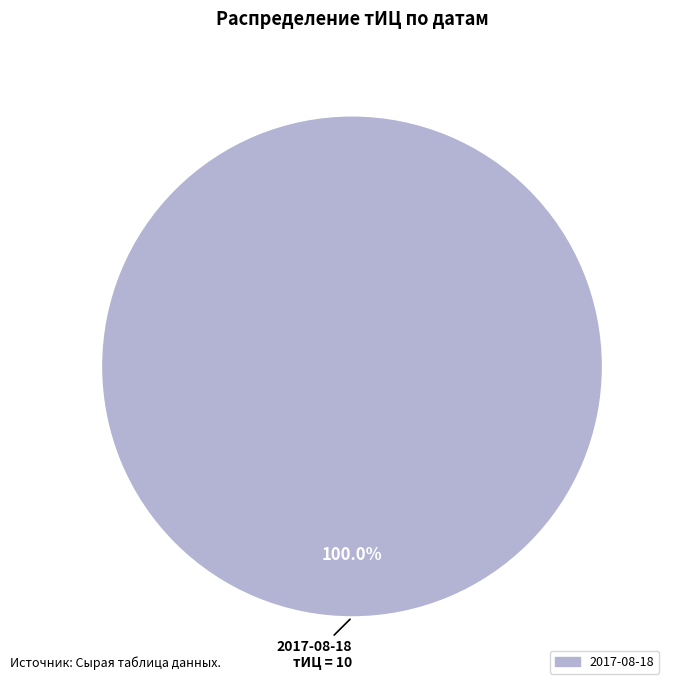

The 2017-08-18 slice represents 100% of the pie. True or false?

True